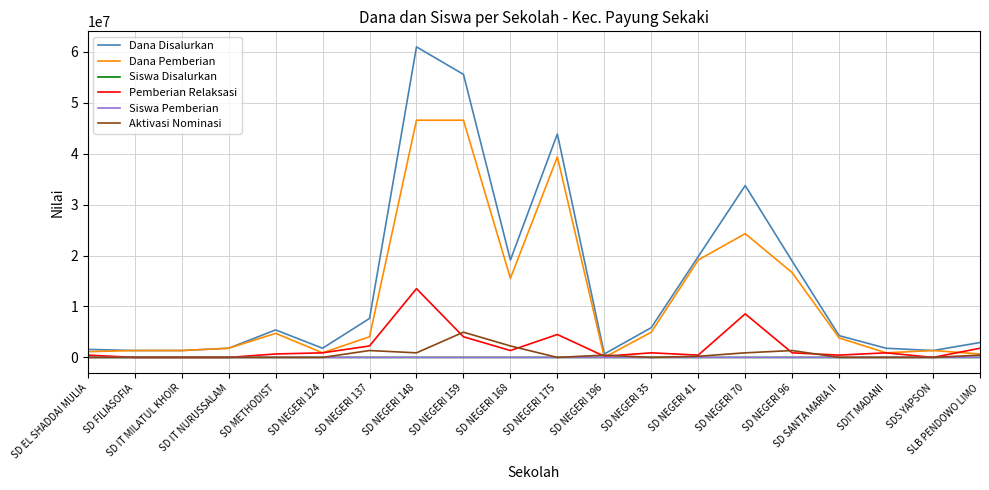

What is the difference between the highest and lowest values at SD NEGERI 96?

18899960